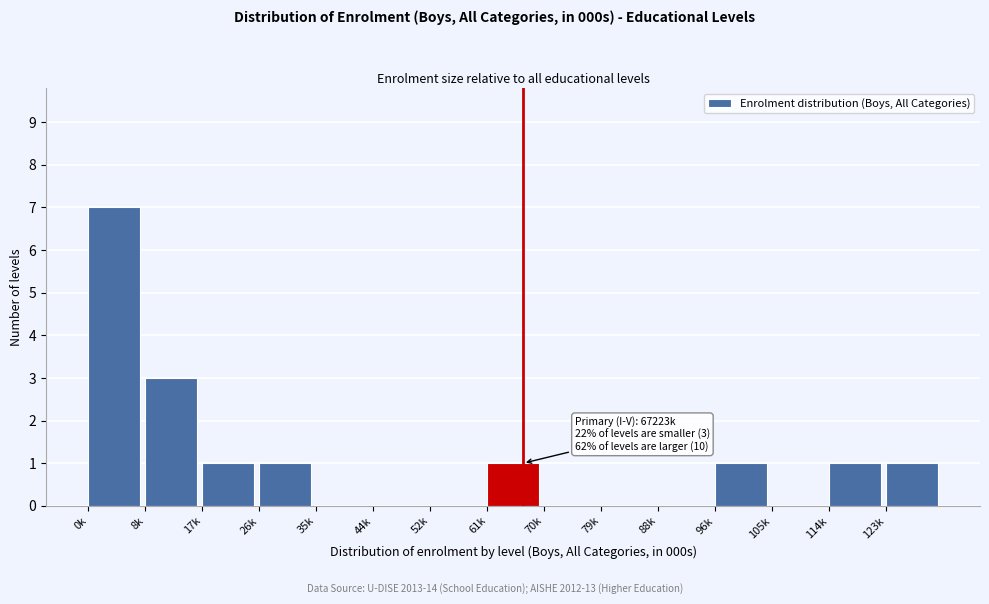

Reading left to right, extract all data points from this chart.

0k=7	8k=3	17k=1	26k=1	35k=0	44k=0	52k=0	61k=1	70k=0	79k=0	88k=0	96k=1	105k=0	114k=1	123k=1